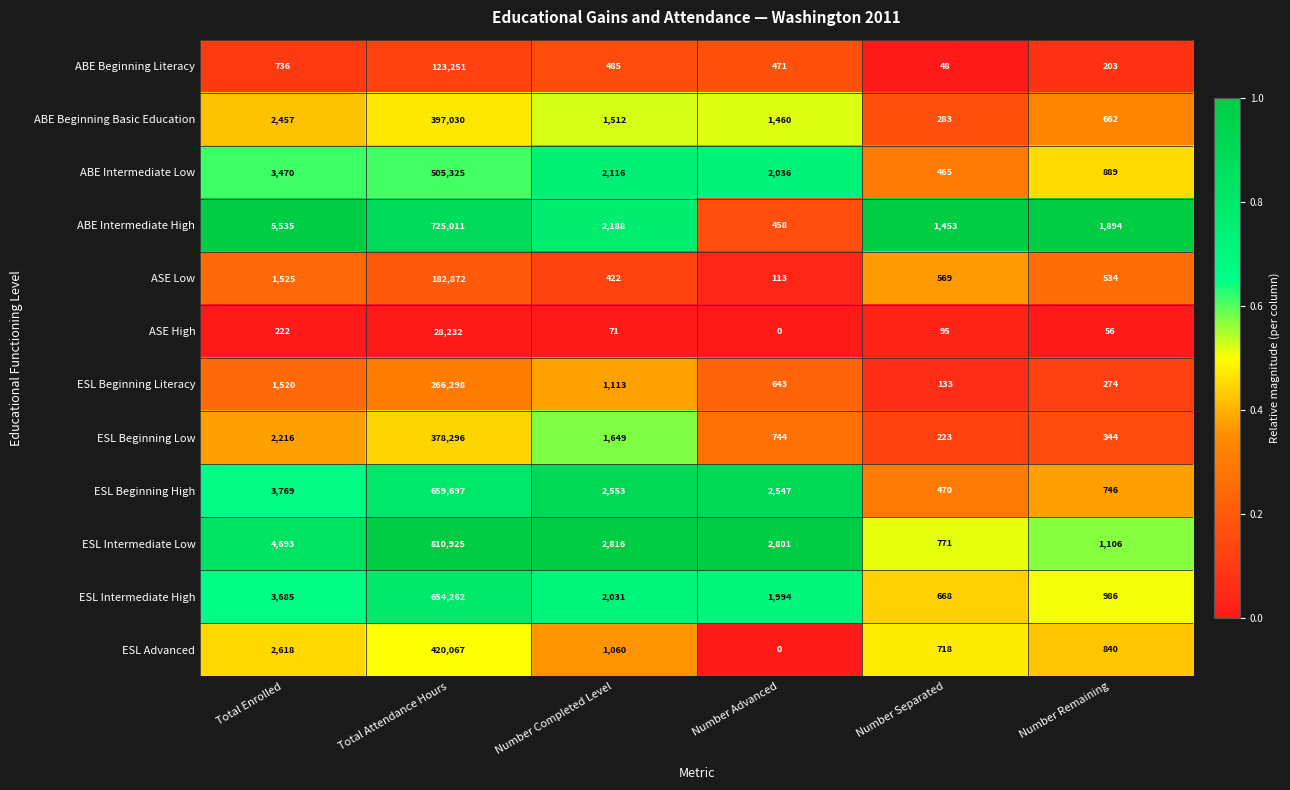

What is the minimum value for ABE Beginning Literacy?

48